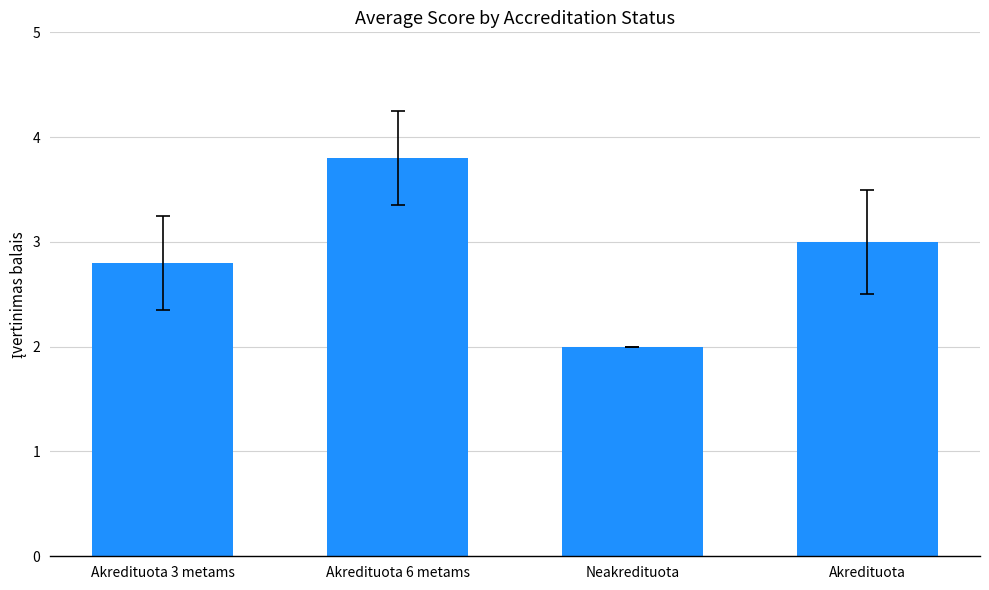

What is the maximum value shown in the chart?

3.8